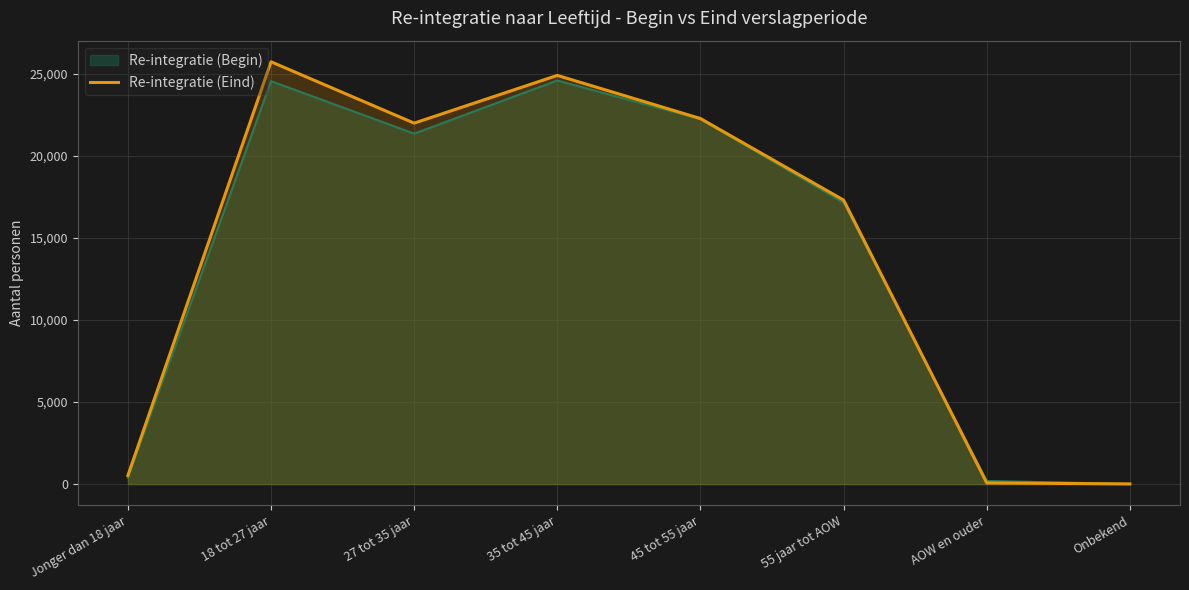

What is the value of the 1st point from the left?

520